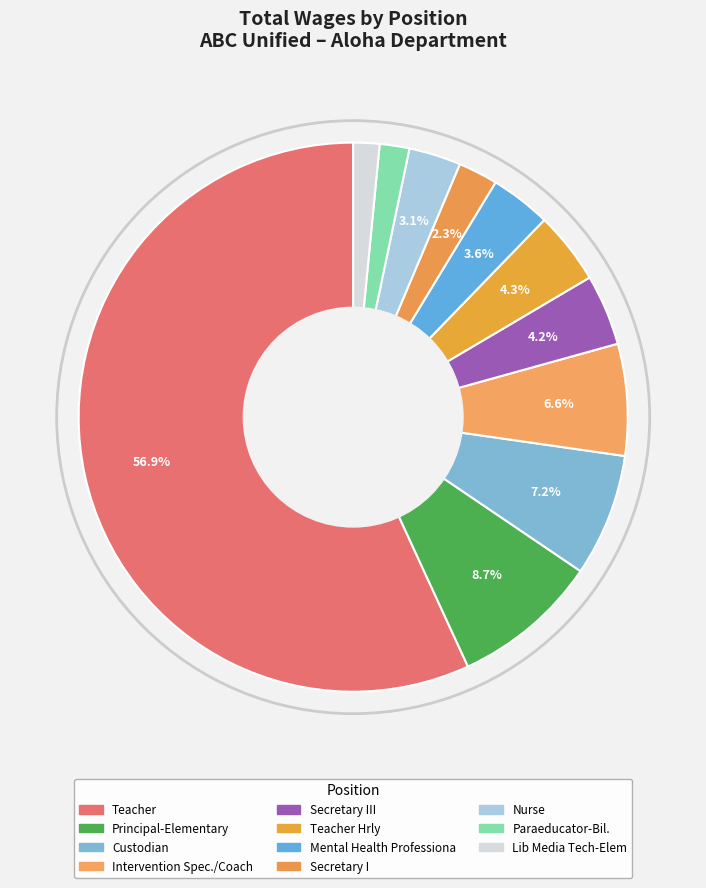

Does any single category account for the majority?

Yes